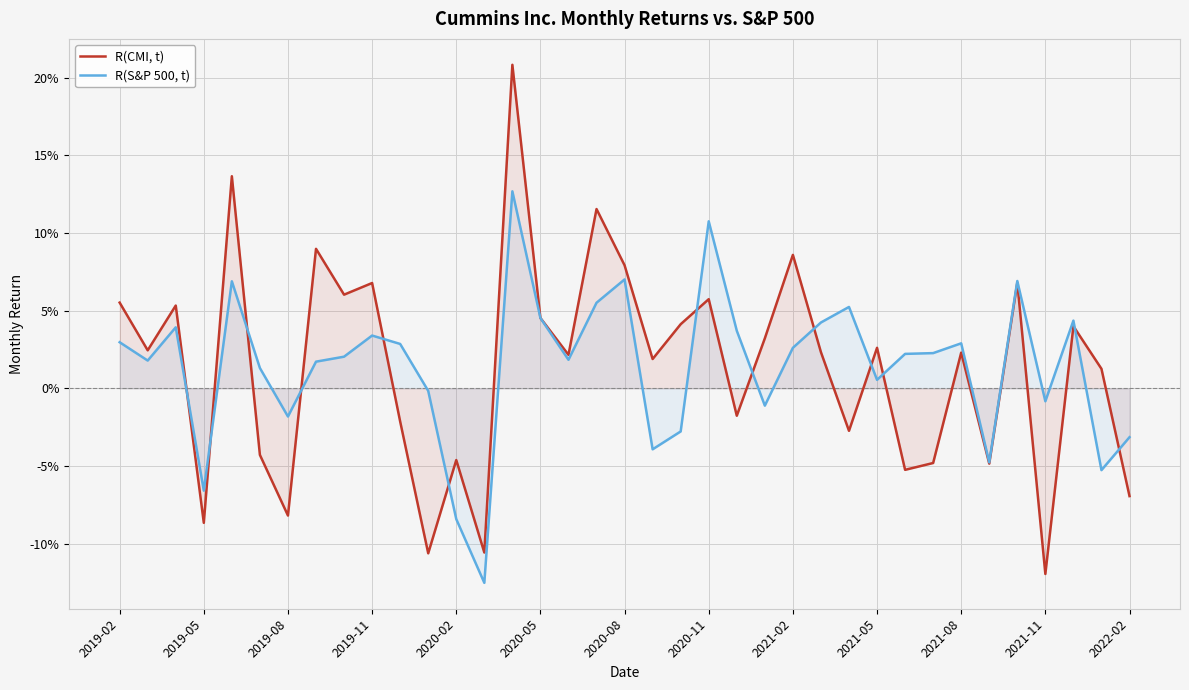

Rank the series at 26 from lowest to highest value.

R(CMI, t), R(S&P 500, t)